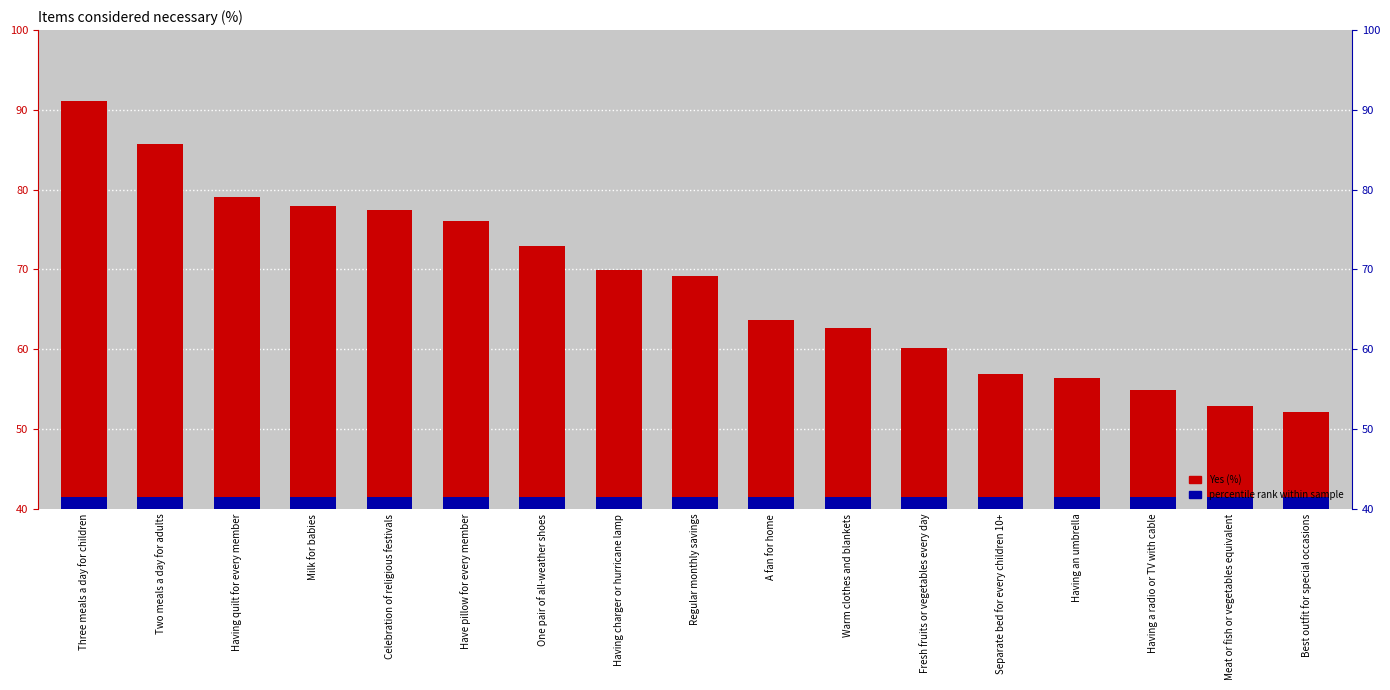

What position from the left is Regular monthly savings?

9